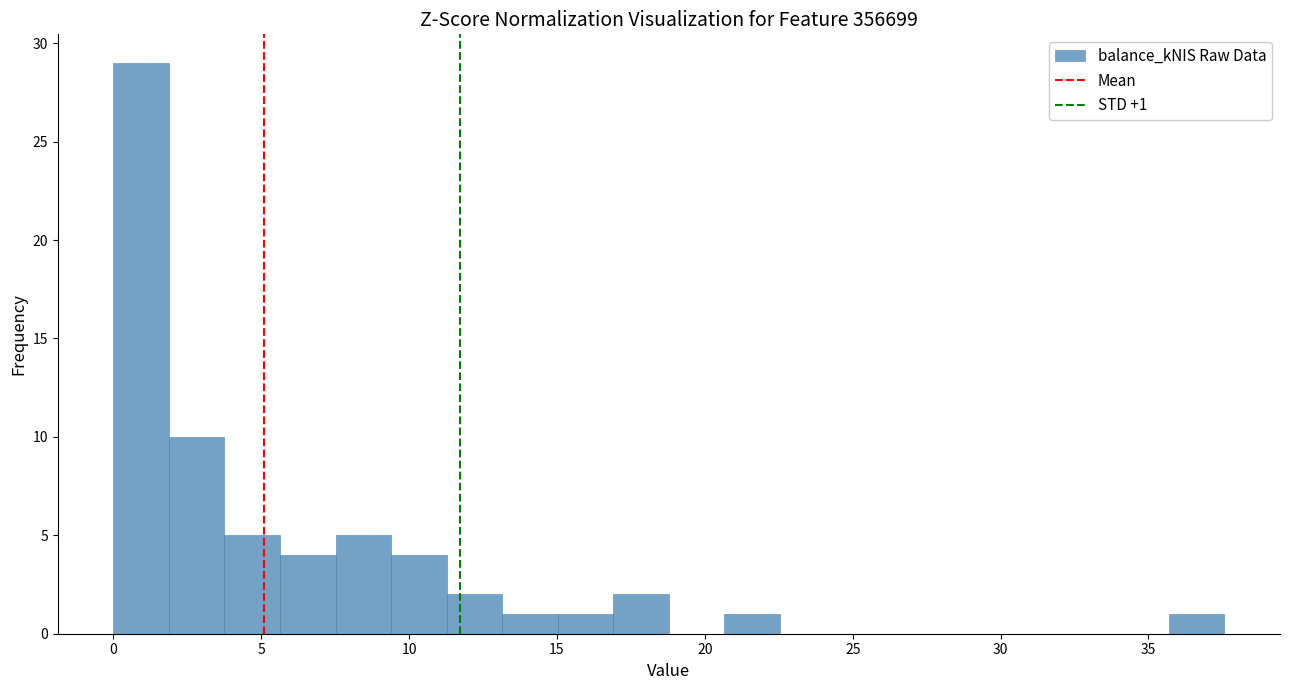

Around what value on the x-axis is the tallest bar? Give the approximate position of its centre, as read against the axis.

1.0